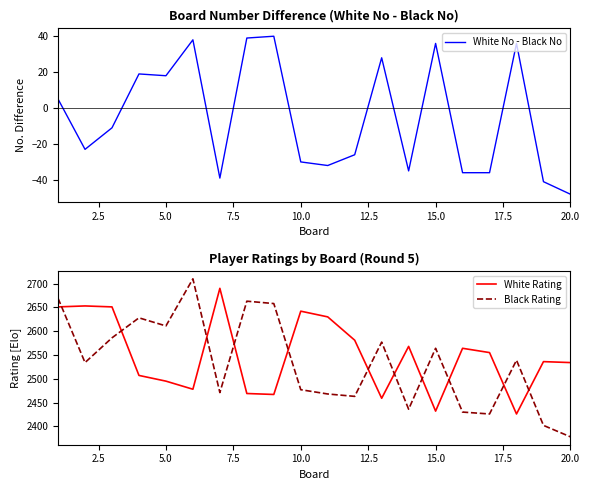

What is the approximate value of Black Rating at 10.0, to the nearest 10?

2480